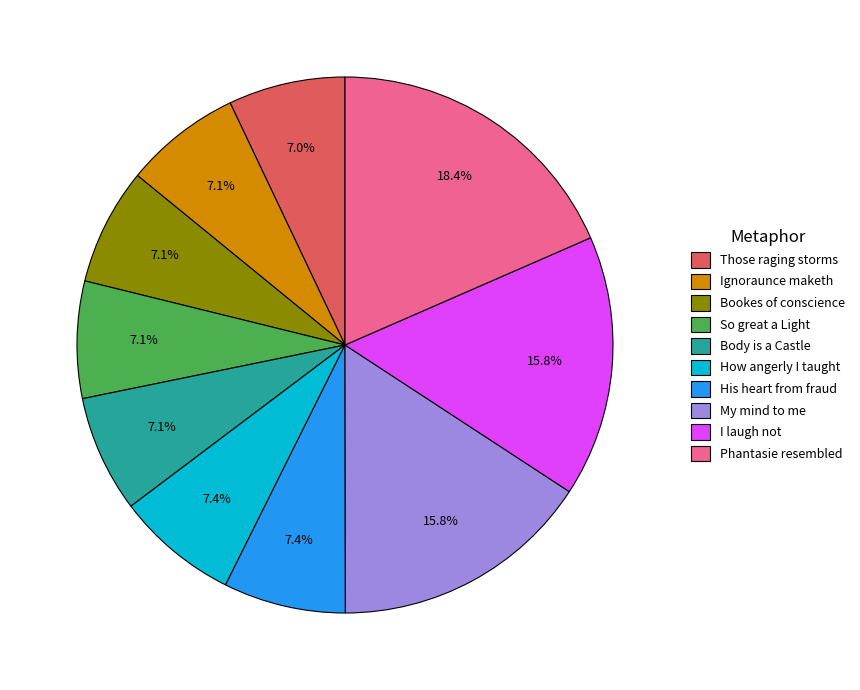

Approximately how many times larger is the value at Those raging storms compared to Body is a Castle?

1.0